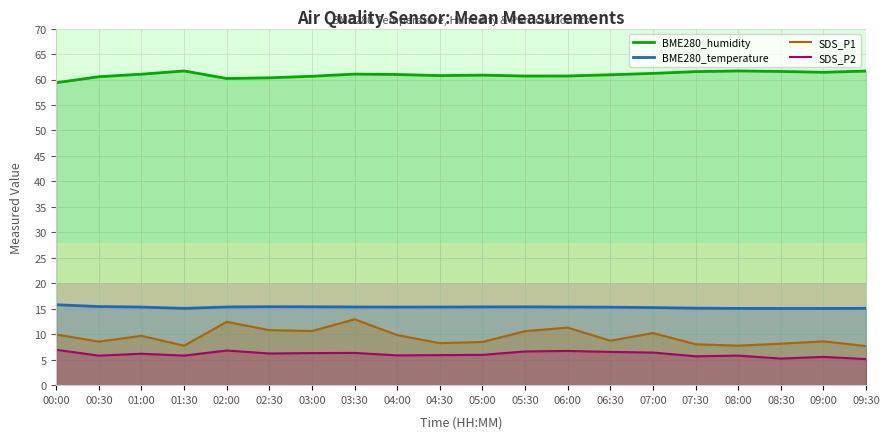

Reading left to right, extract all data points from this chart.

BME280_humidity: 59.4	60.5	61.0	61.7	60.2	60.3	60.6	61.1	61.0	60.8	60.9	60.7	60.7	60.9	61.2	61.5	61.7	61.6	61.4	61.7
BME280_temperature: 15.8	15.4	15.3	15.1	15.3	15.4	15.4	15.3	15.3	15.3	15.4	15.4	15.3	15.3	15.2	15.1	15.1	15.1	15.1	15.1
SDS_P1: 9.9	8.6	9.7	7.8	12.4	10.8	10.6	12.9	9.8	8.2	8.5	10.6	11.3	8.7	10.2	8.0	7.8	8.2	8.6	7.7
SDS_P2: 7.0	5.8	6.2	5.8	6.8	6.2	6.3	6.3	5.8	5.9	6.0	6.6	6.7	6.5	6.4	5.7	5.8	5.2	5.5	5.1